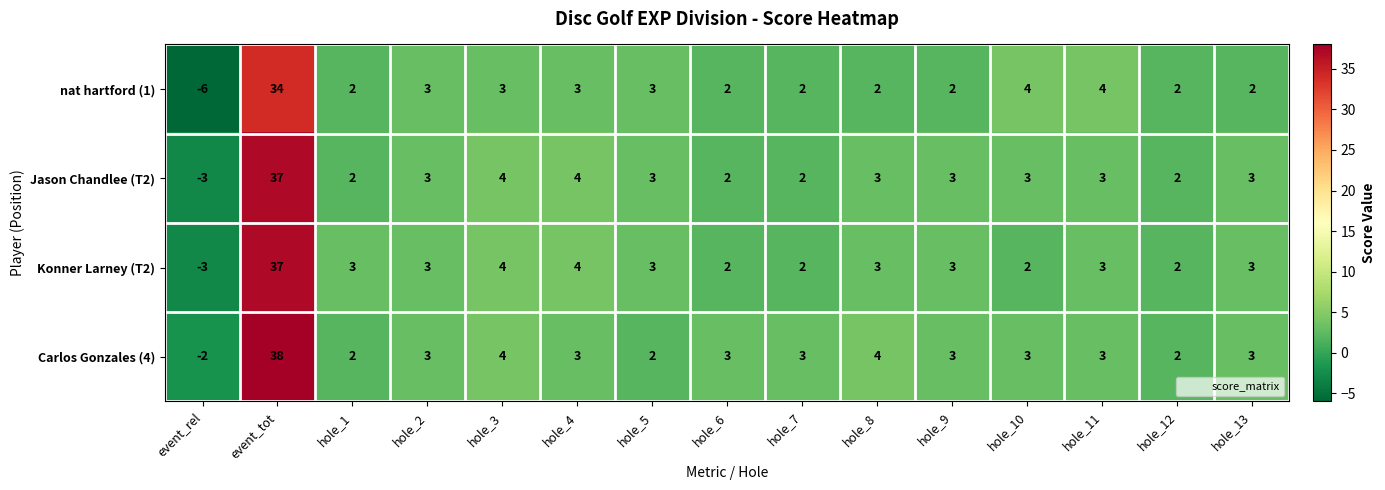

Is it true that Carlos Gonzales (4) equals 2 at hole_2?

False